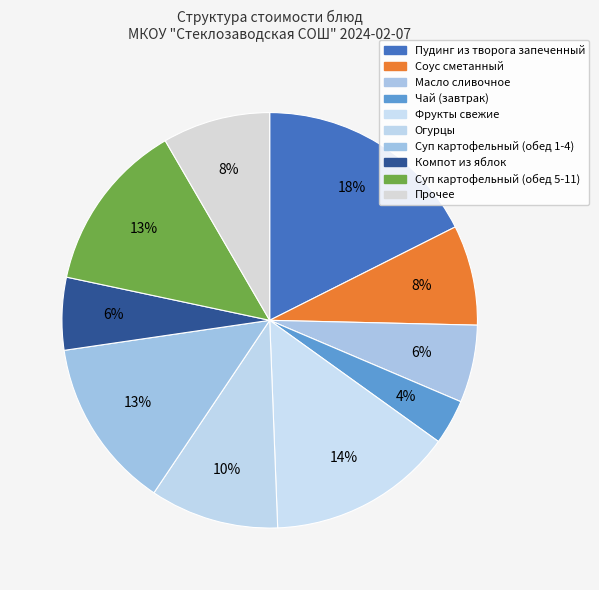

How many slices are in this pie chart?

10